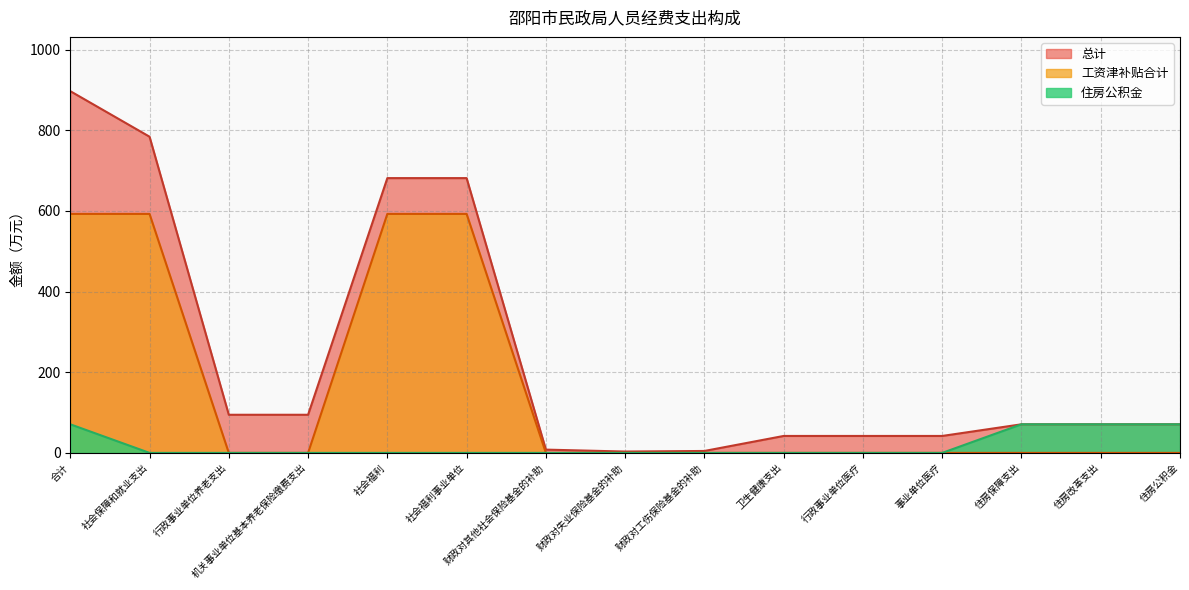

Rank the series by their average value, from highest to lowest.

总计, 工资津补贴合计, 住房公积金